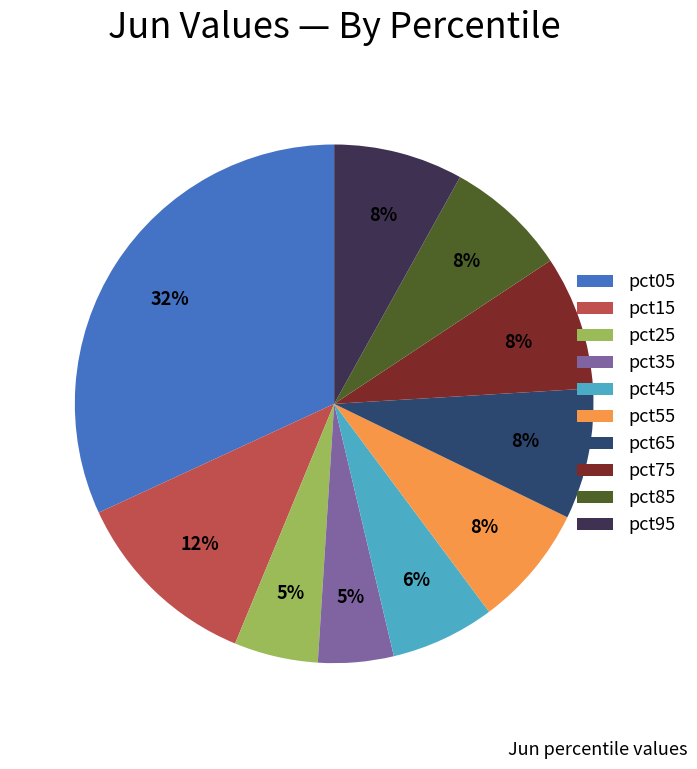

Is there a majority slice in this chart?

No